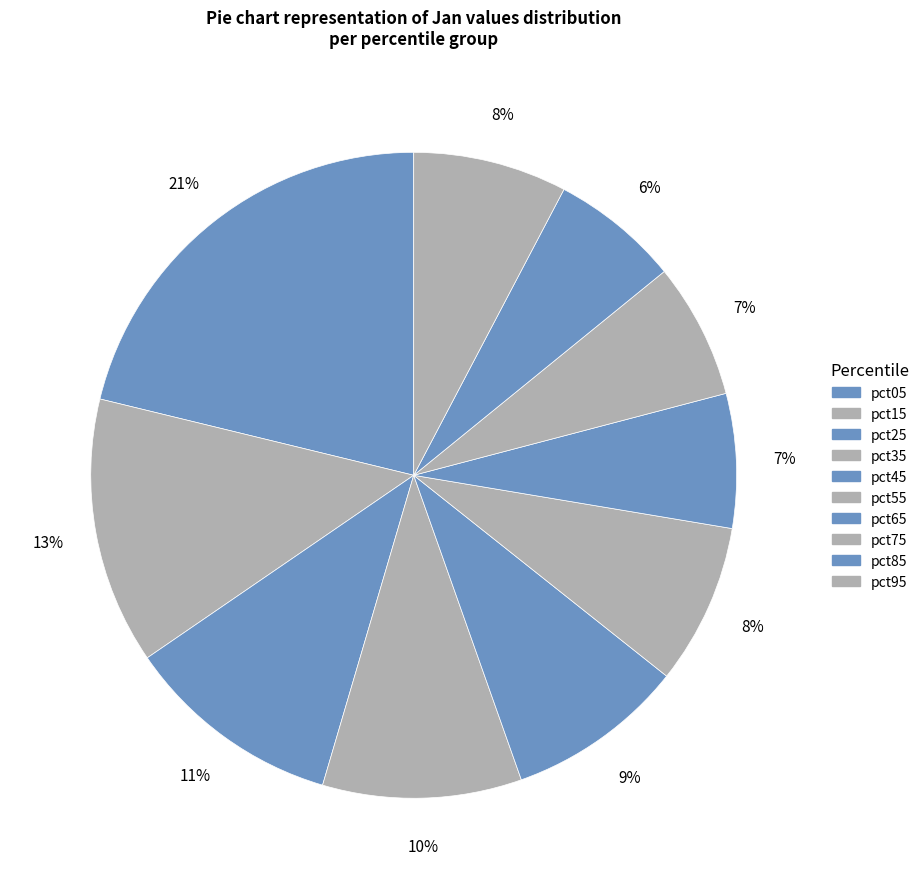

What is the change in value from pct35 to pct95?

-0.2